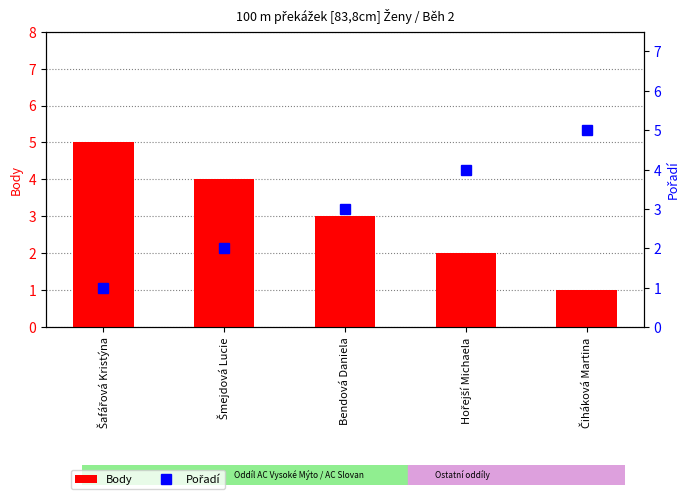

List the labels in order of Body value, largest first.

Šafářová Kristýna, Šmejdová Lucie, Bendová Daniela, Hořejší Michaela, Čiháková Martina